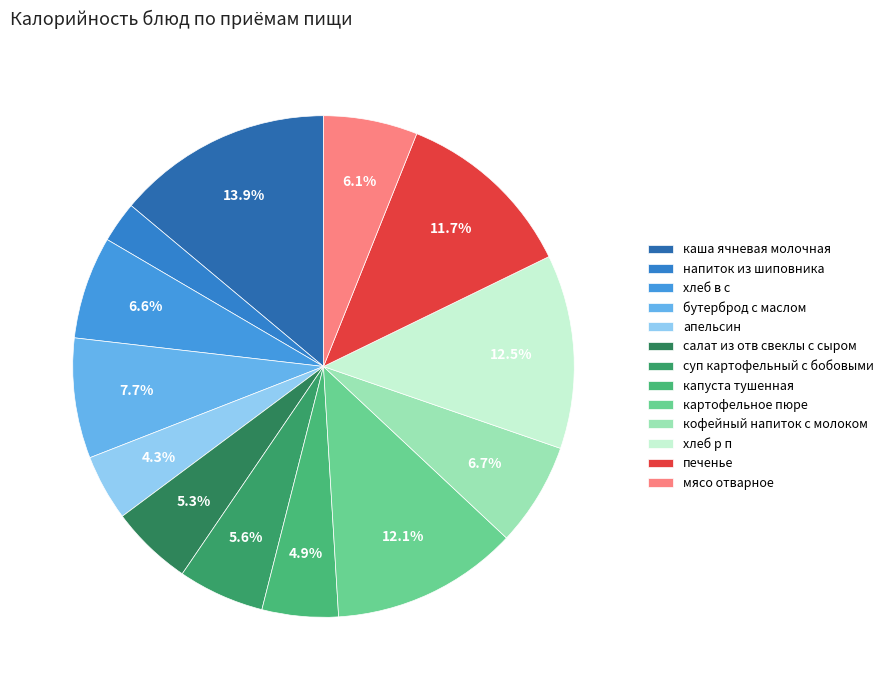

What is the largest slice in the pie chart?

каша ячневая молочная